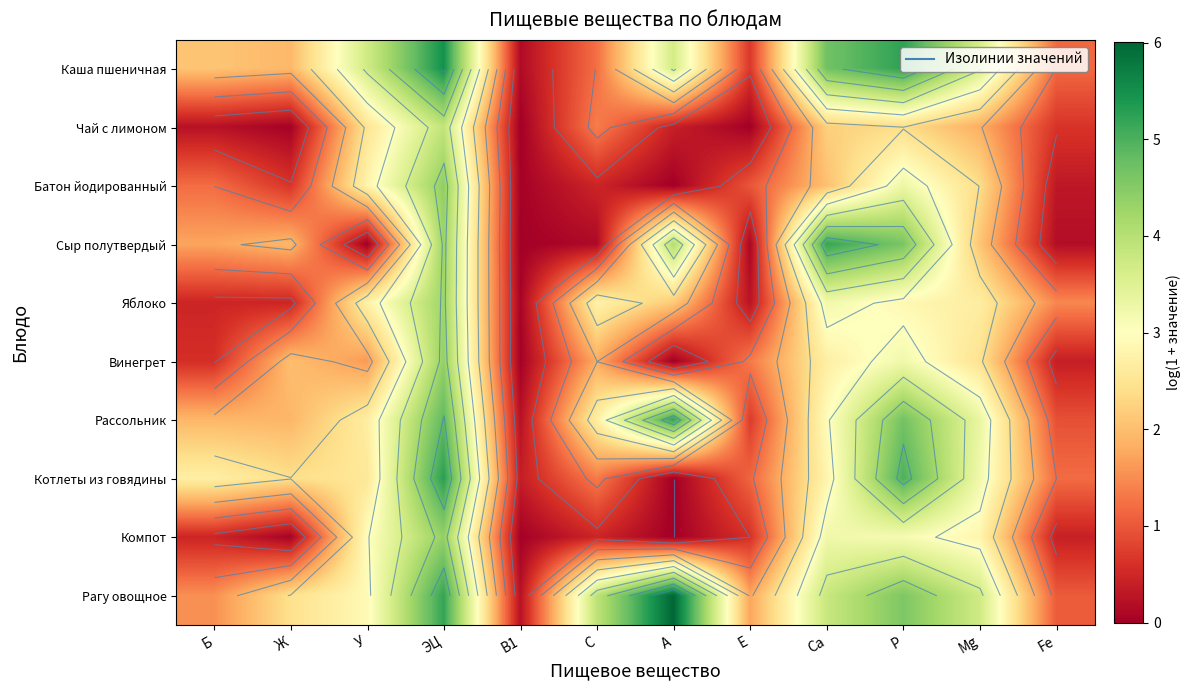

Is it true that Яблоко equals 3.2 at Са?

True